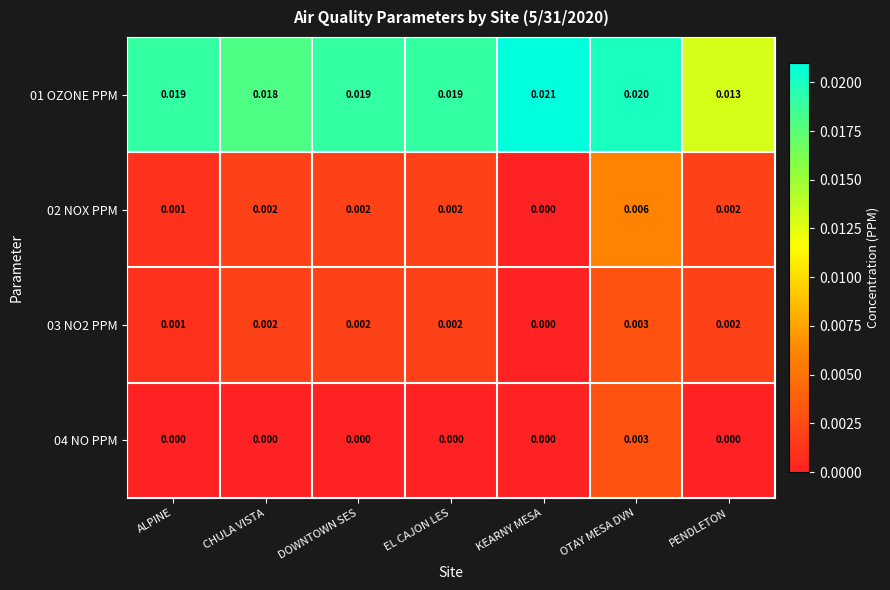

Where is 03 NO2 PPM nearest to the value 0?

KEARNY MESA